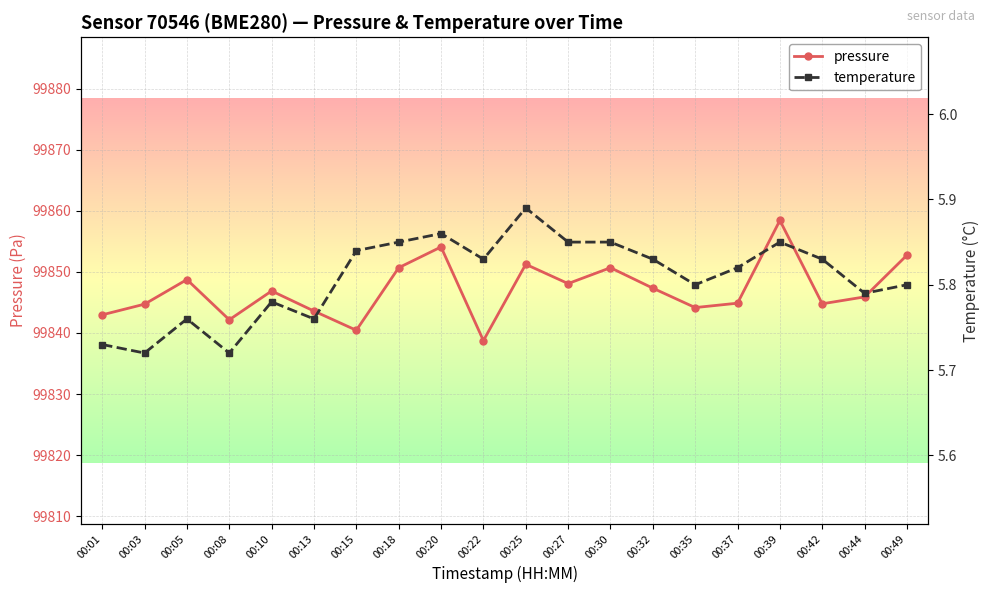

True or false: pressure and temperature cross at least once.

False